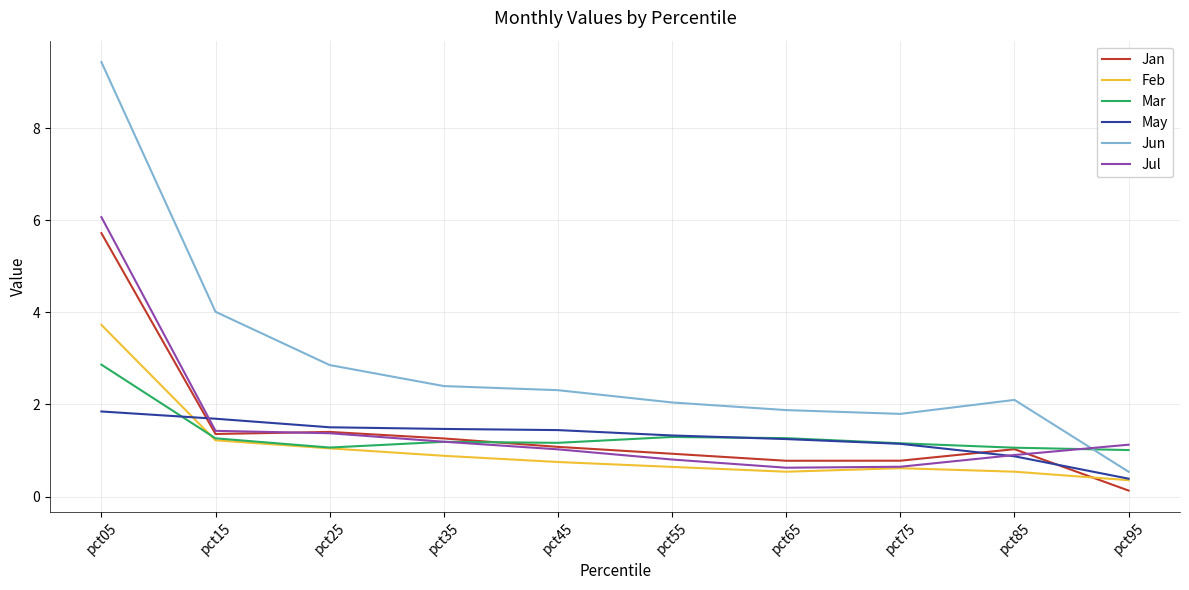

True or false: Mar and Jan cross at least once.

True